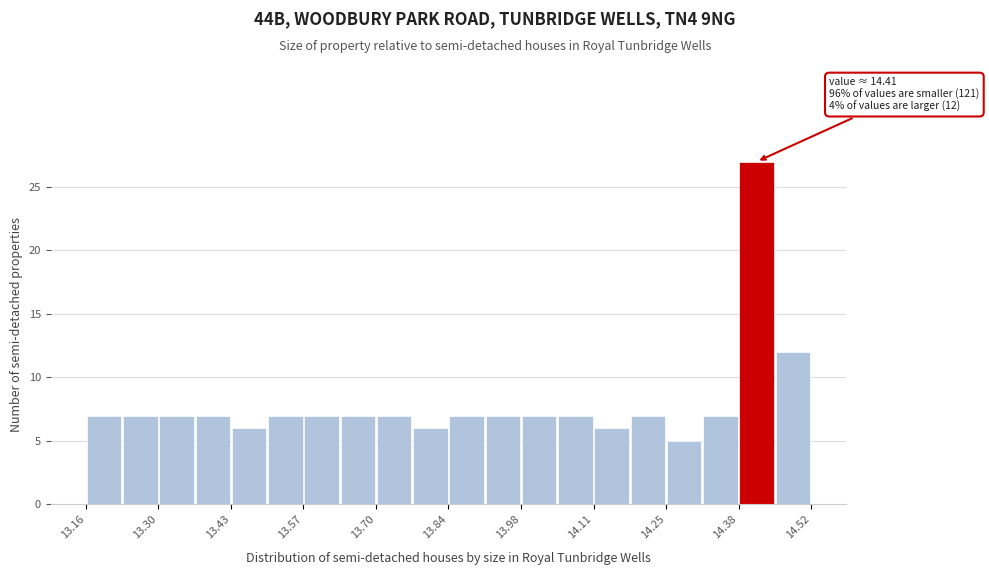

Read against the x-axis, roughly where is the centre of the tallest bar?

14.42